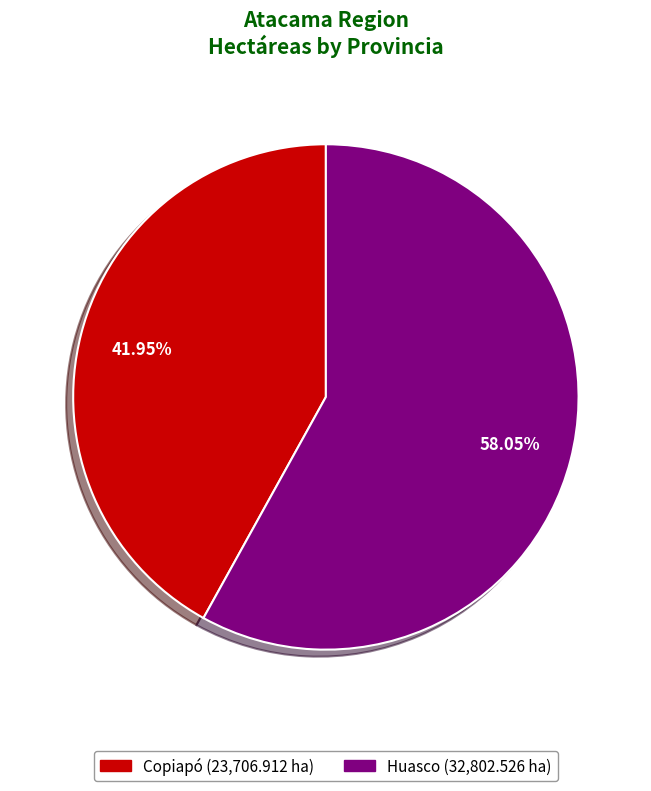

Approximately how many times larger is the value at Huasco compared to Copiapó?

1.4